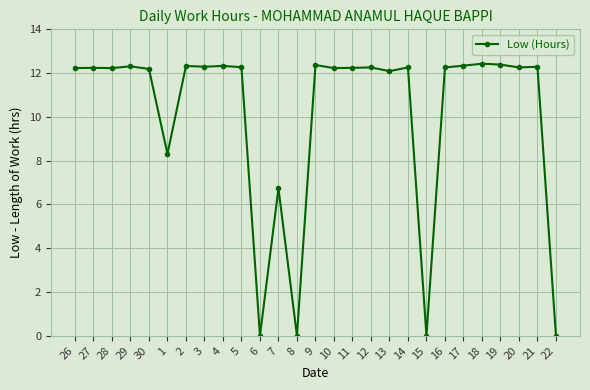

What position from the left is 22?

27